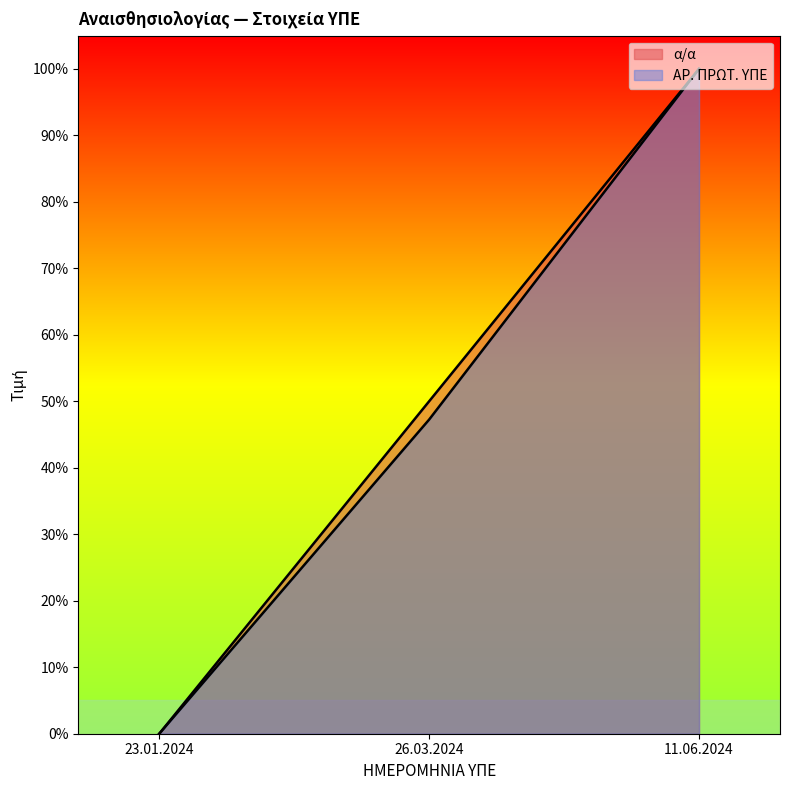

How many values in the α/α series are below 49?

1